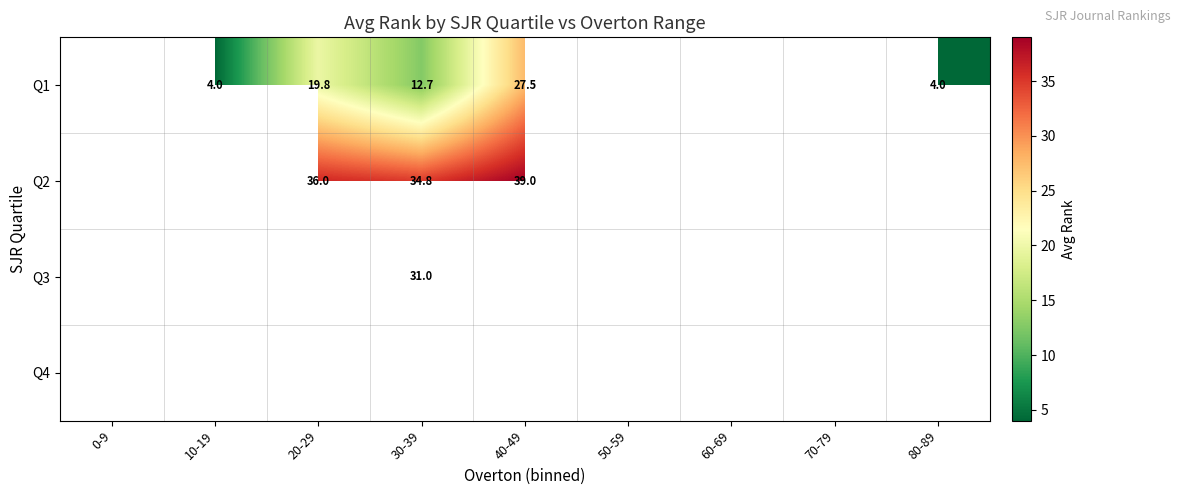

Where does the Q1 series first go above 27?

40-49